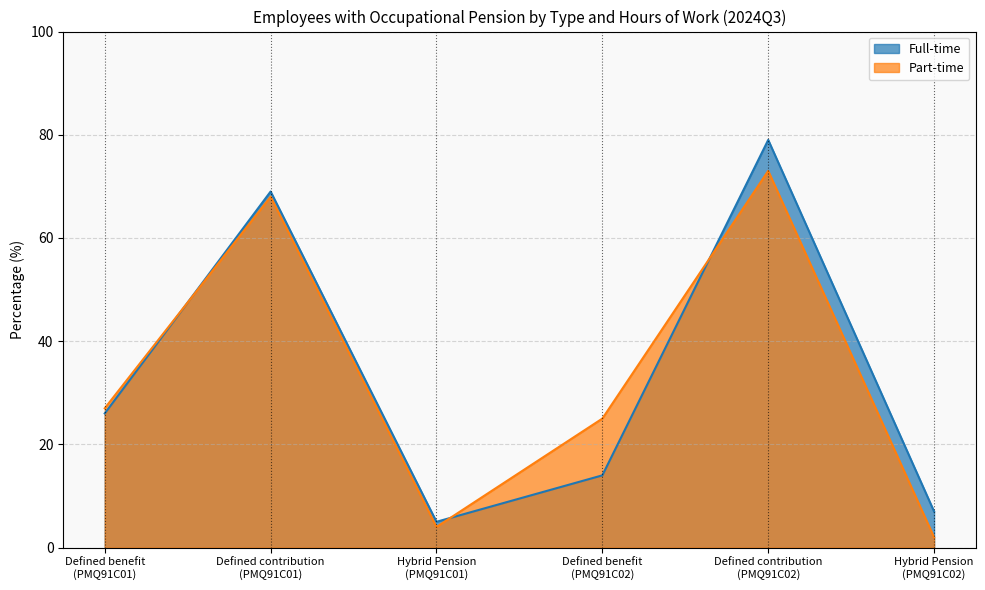

True or false: Full-time has a value of 4 at Hybrid Pension
(PMQ91C02).

False